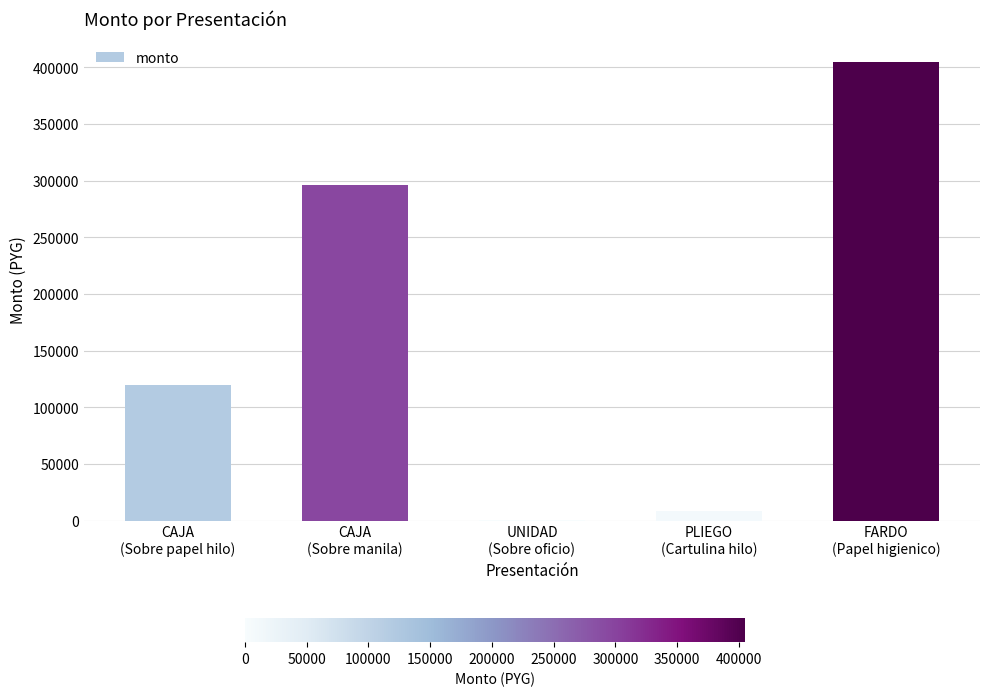

What is the difference between the values at CAJA
(Sobre manila) and UNIDAD
(Sobre oficio)?

296265